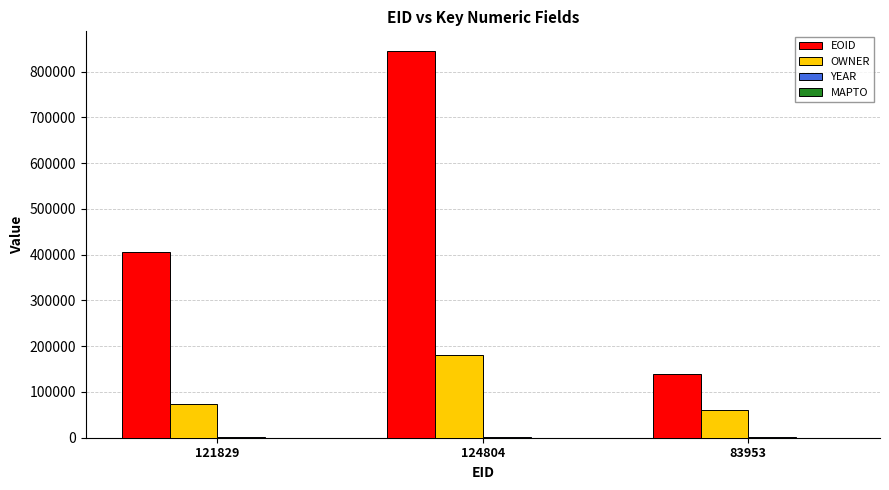

The value of EOID at 124804 is 1147075. True or false?

False